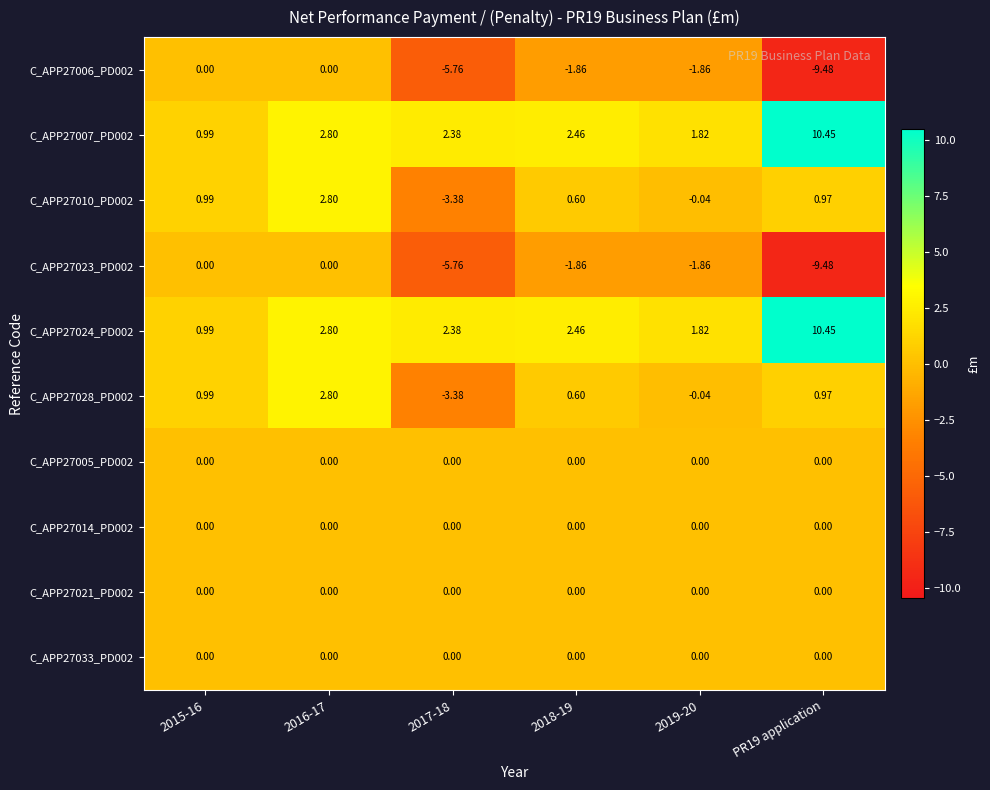

Is the value of C_APP27033_PD002 at 2019-20 greater than the value of C_APP27007_PD002 at PR19 application?

No